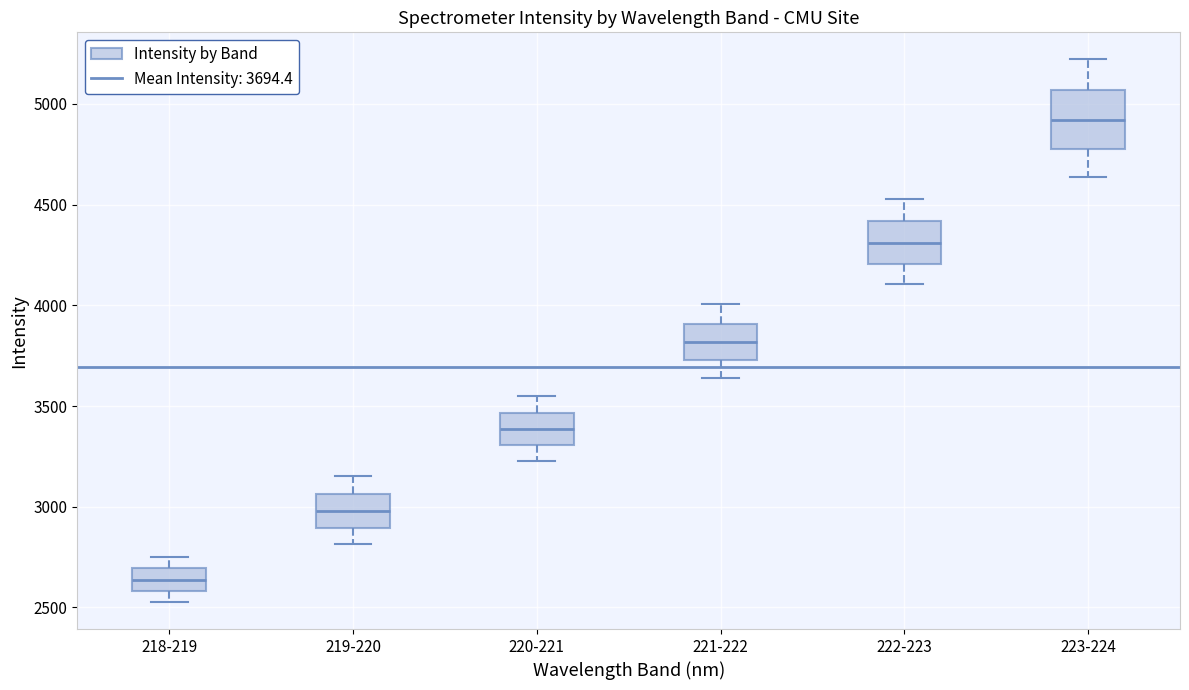

Where is the lower edge of the box for 222-223 on the y-axis? The values are not printed on the chart, so give them approximately, as read against the axis.

4200